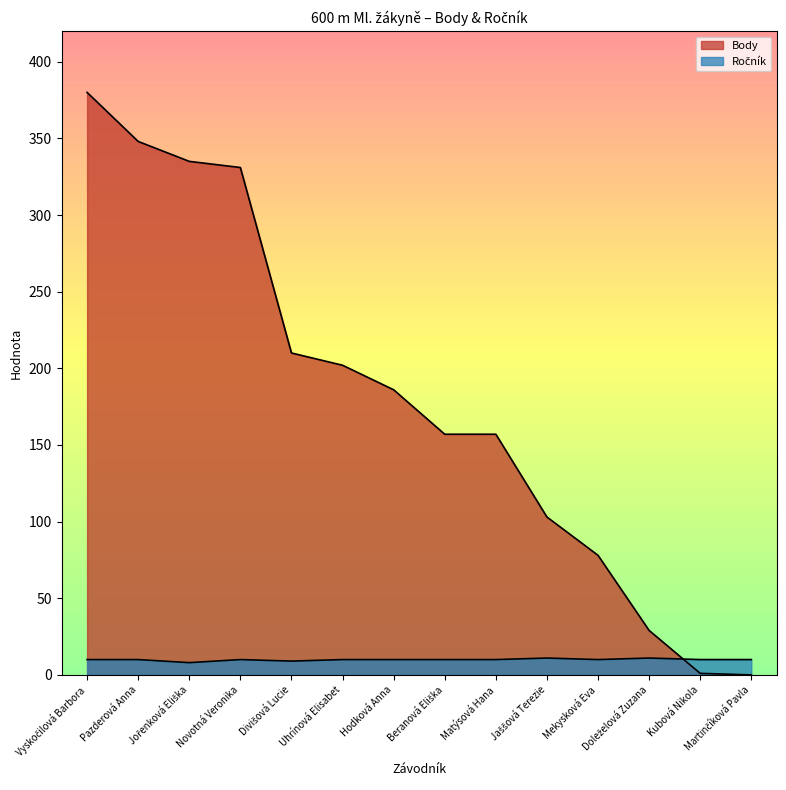

Where do Ročník and Body first cross each other?

Doleželová Zuzana and Kubová Nikola